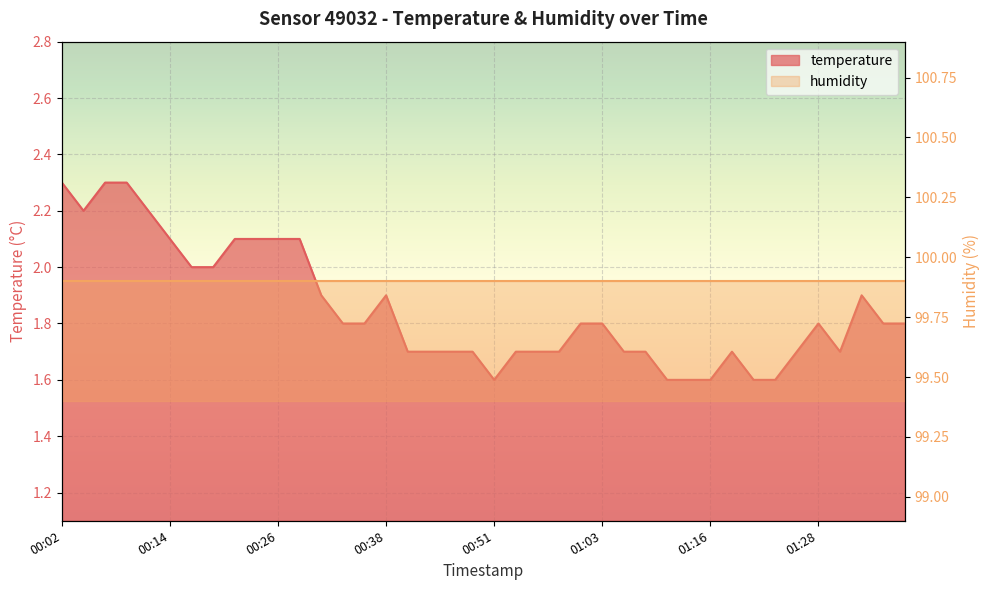

Count the values in the range 1 to 2.

30